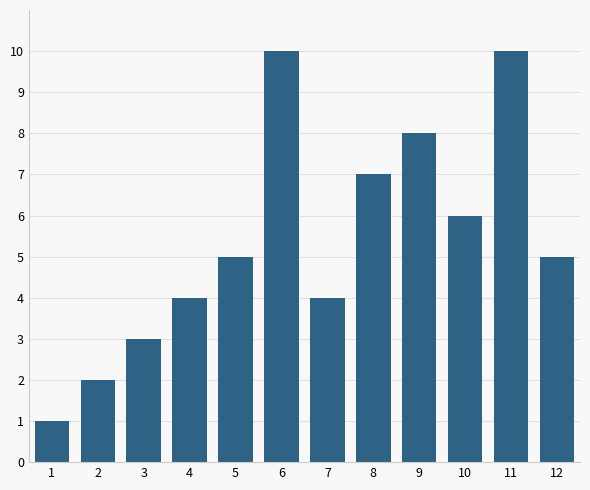

Reading left to right, transcribe all the data shown in this chart.

1=1	2=2	3=3	4=4	5=5	6=10	7=4	8=7	9=8	10=6	11=10	12=5